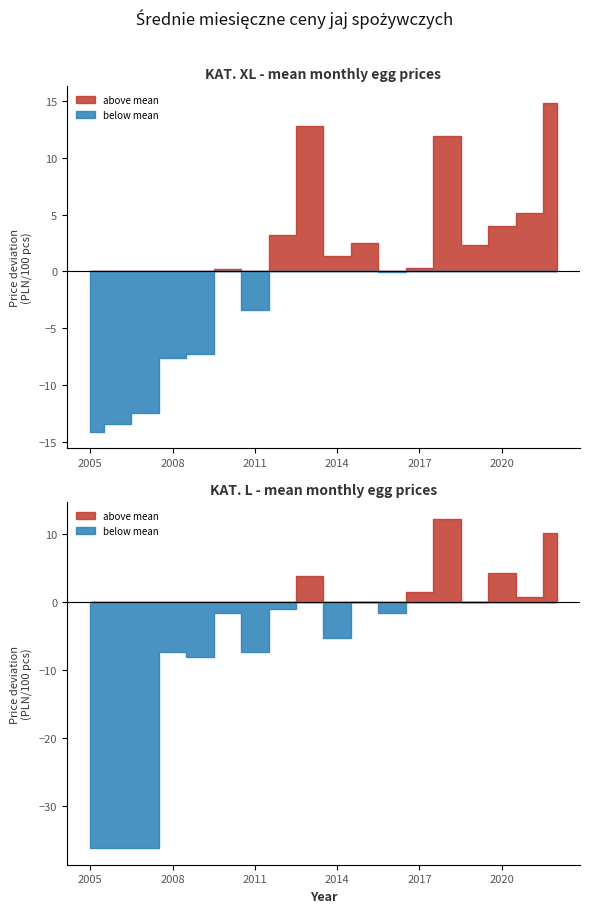

In KAT_XL, how many points are higher than both neighbors (excluding endpoints)?

4